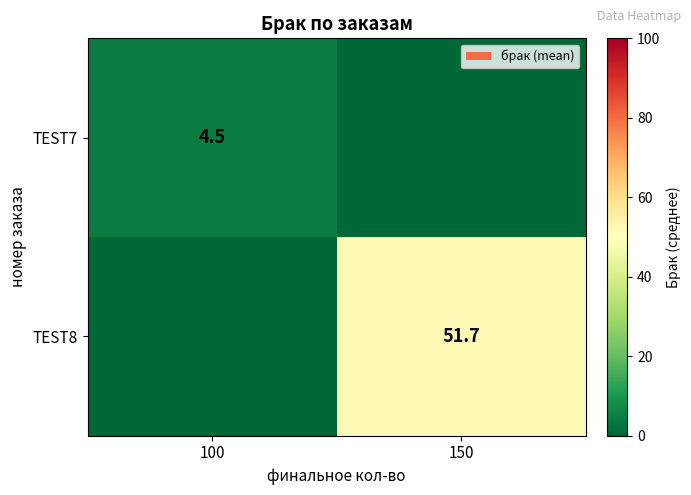

The TEST7 series shows 4.5 at 100. True or false?

True